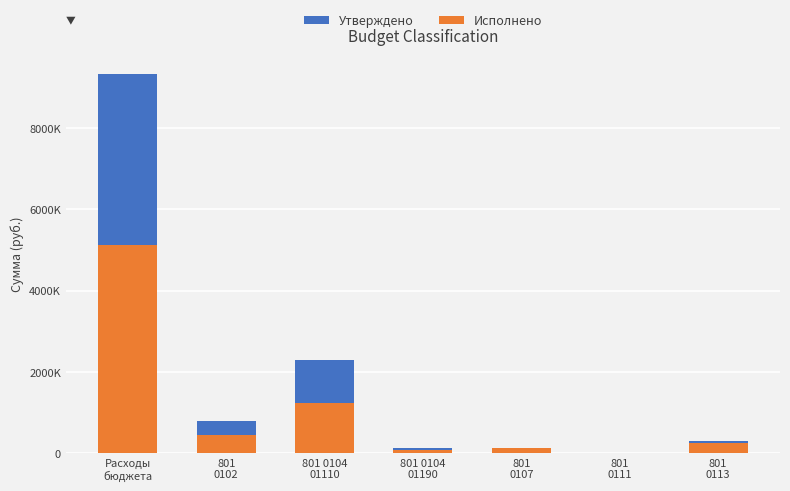

How many data points in Утверждено are above 308900?

3